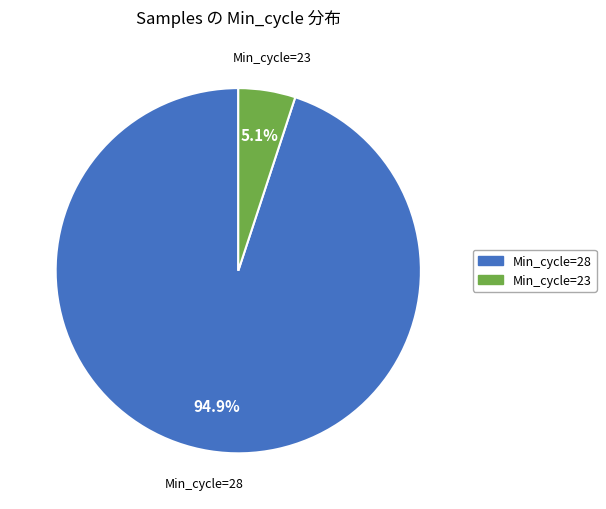

Does any single category account for the majority?

Yes